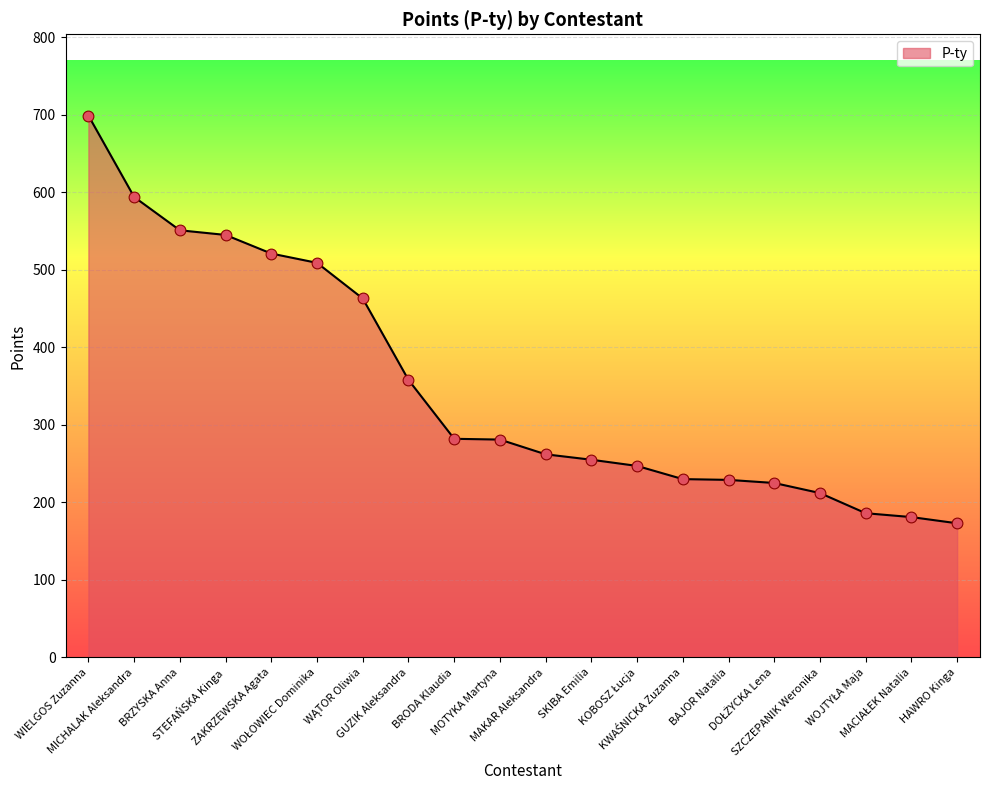

What is the change in value from WIELGOS Zuzanna to SZCZEPANIK Weronika?

-487